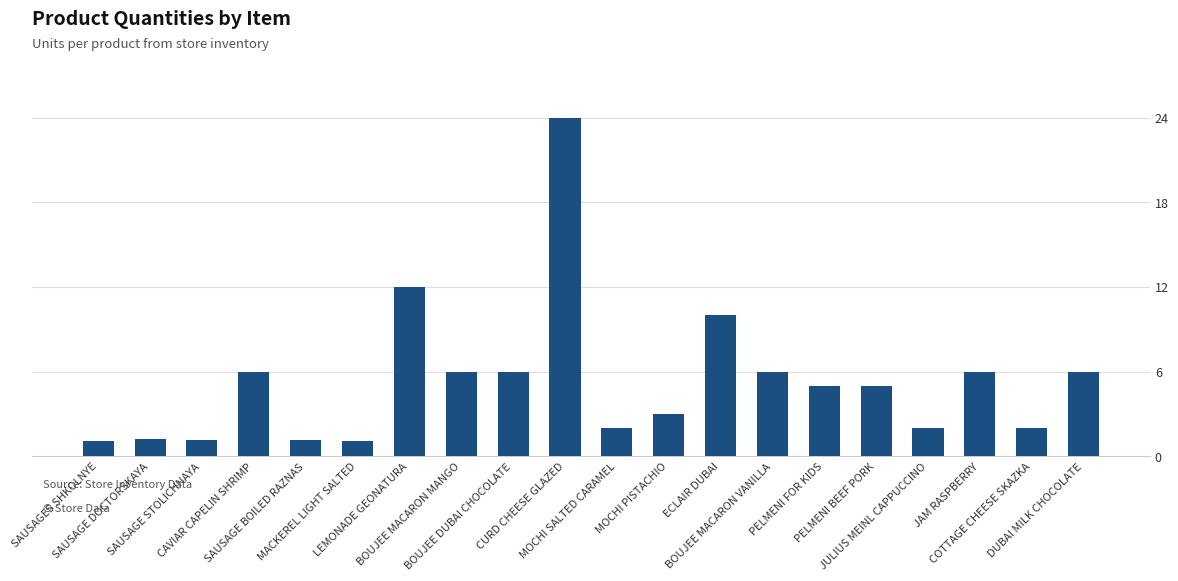

Is it true that the value at LEMONADE GEONATURA is 19.2?

False